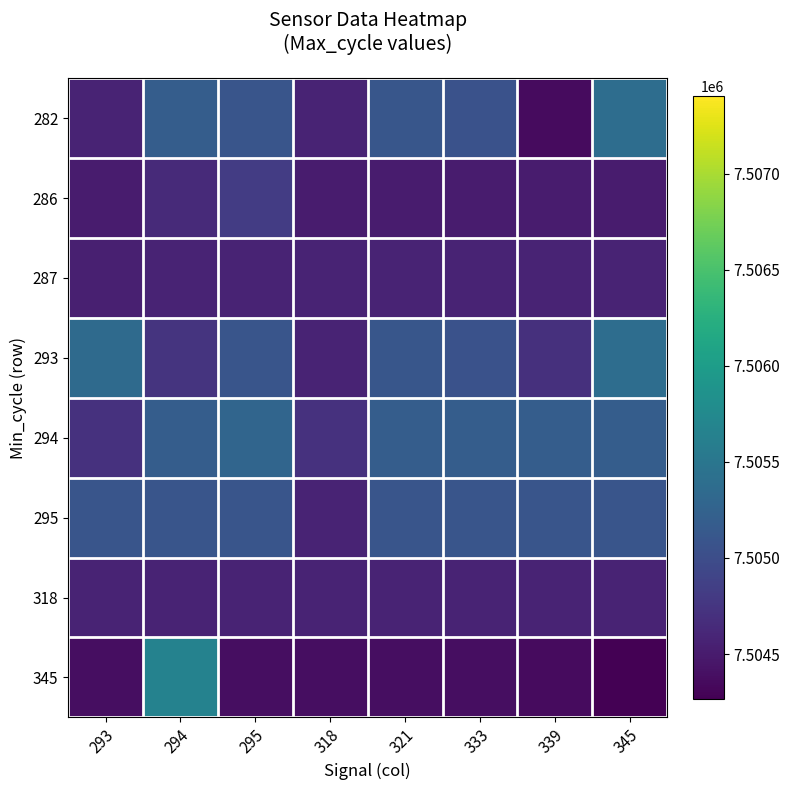

At which category is the sum across all series the highest?

294